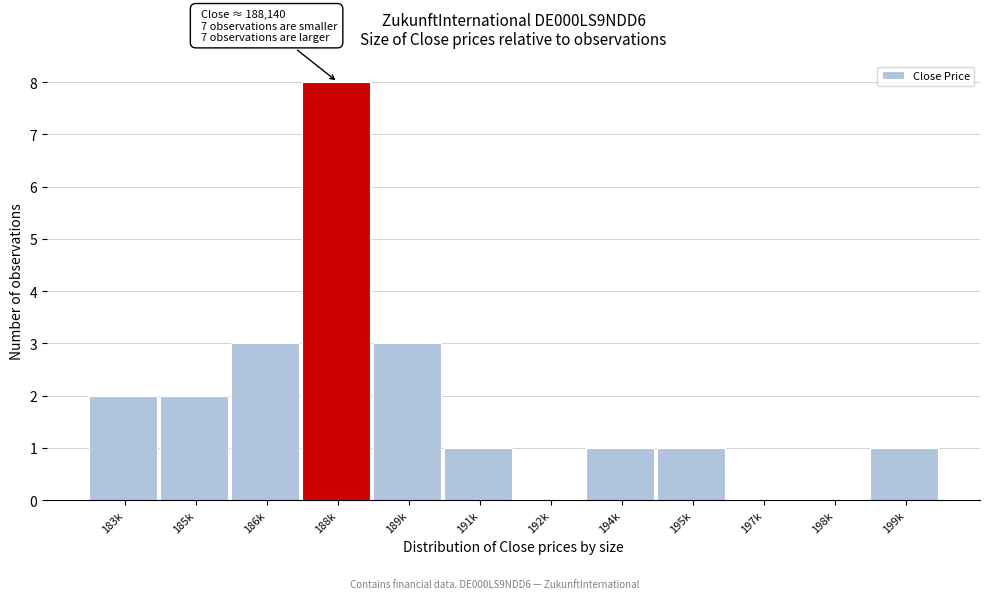

Reading right to left, list all the values displayed in this chart.

199k=1	198k=0	197k=0	195k=1	194k=1	192k=0	191k=1	189k=3	188k=8	186k=3	185k=2	183k=2